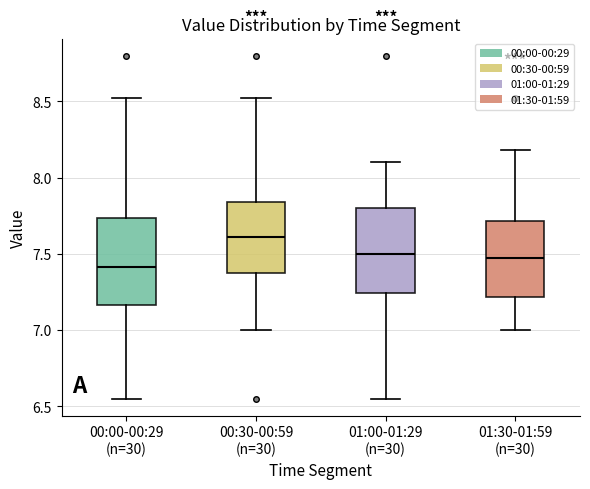

Where does the lower whisker of the box for 00:30-00:59 (n=30) end on the y-axis? The values are not printed on the chart, so give them approximately, as read against the axis.

7.00